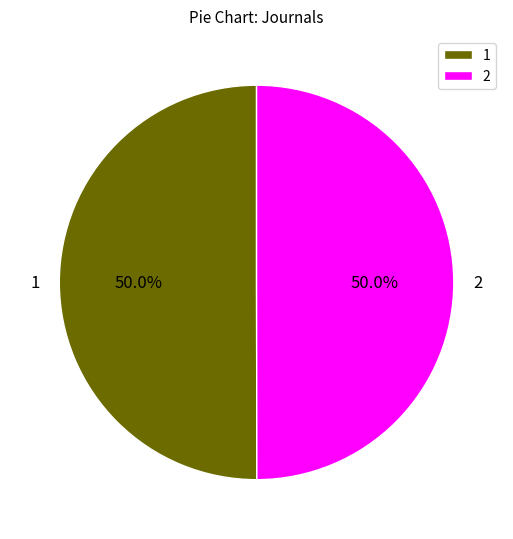

Is the sum of 1 and 2 greater than half?

Yes